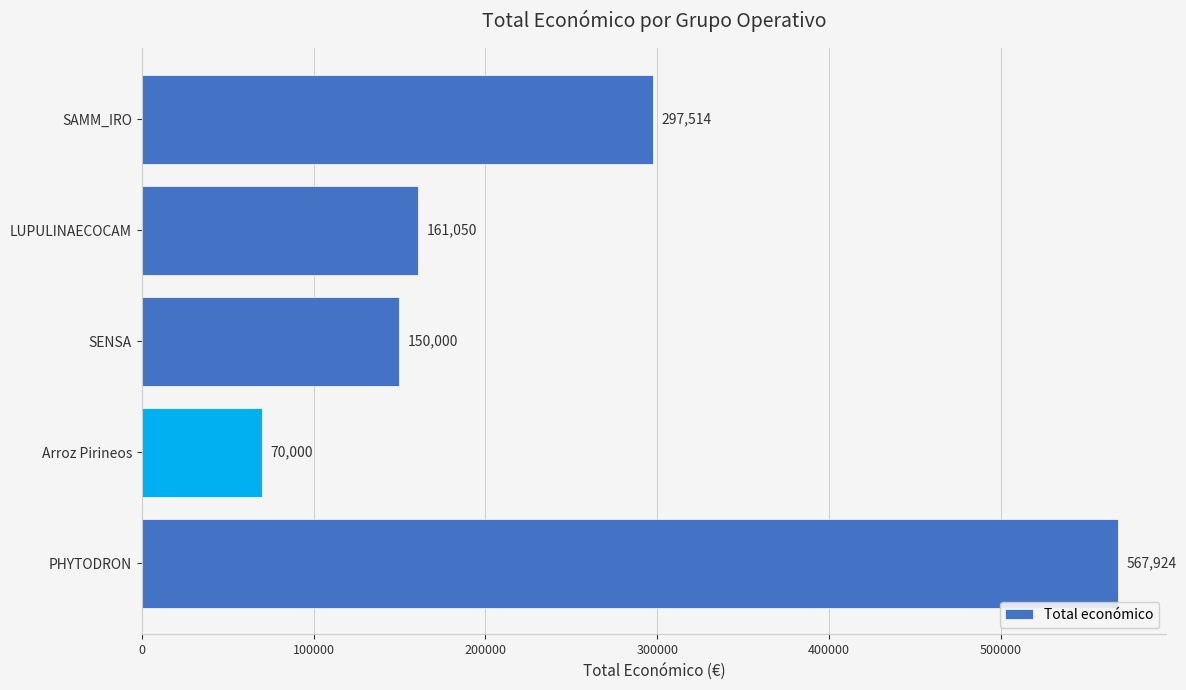

List the labels in order of value, largest first.

PHYTODRON, SAMM_IRO, LUPULINAECOCAM, SENSA, Arroz Pirineos